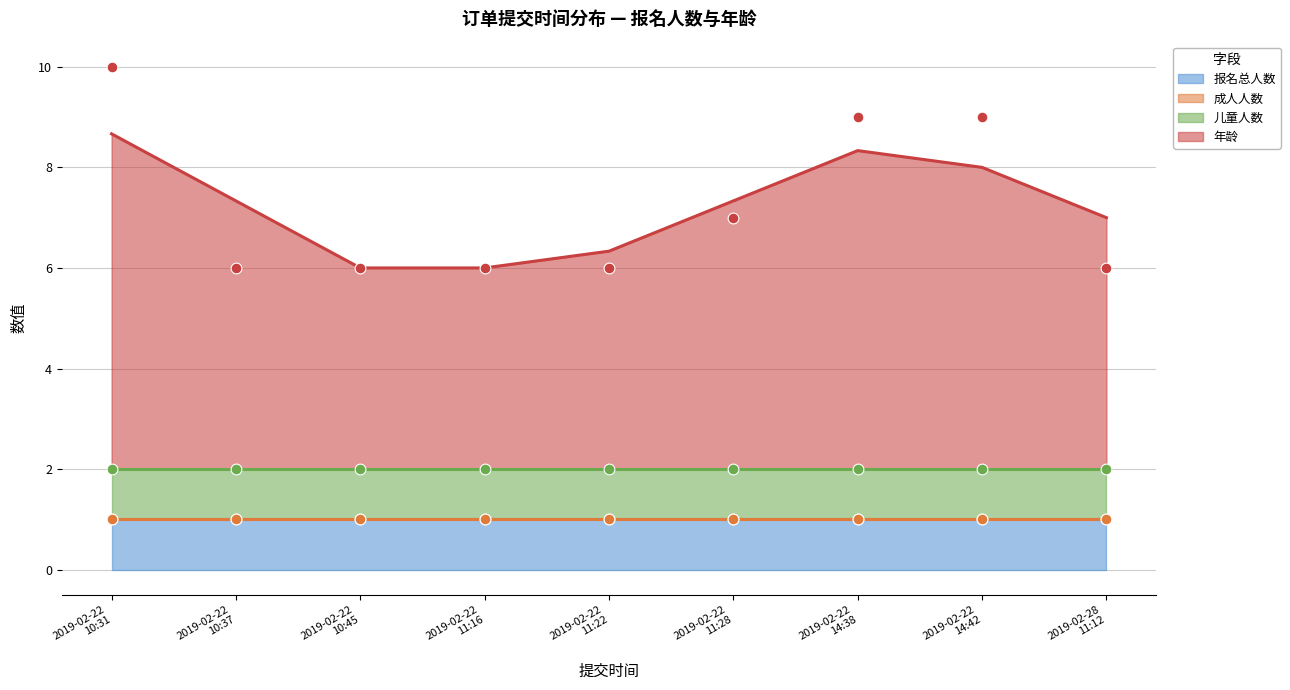

Is the value of 报名总人数 at 2019-02-22 10:31 greater than the value of 儿童人数 at 2019-02-22 11:16?

No